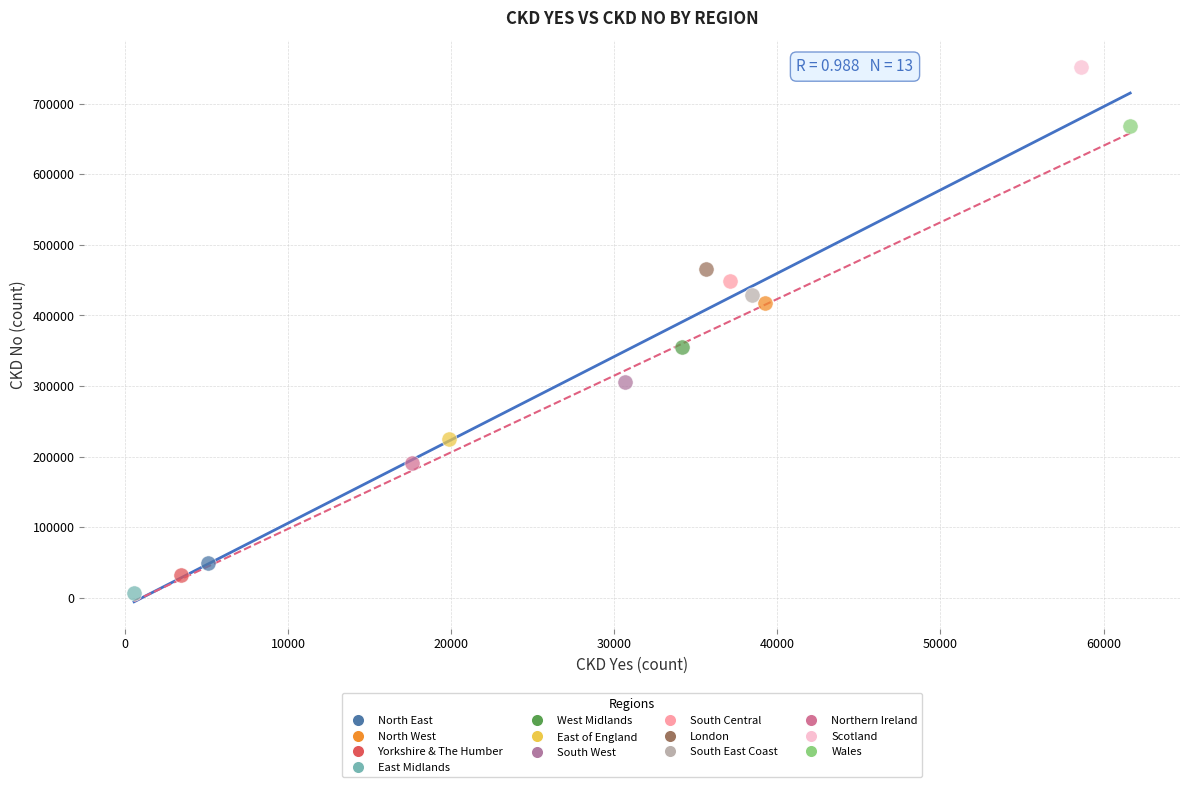

Which series contains the highest Y value?

Scotland